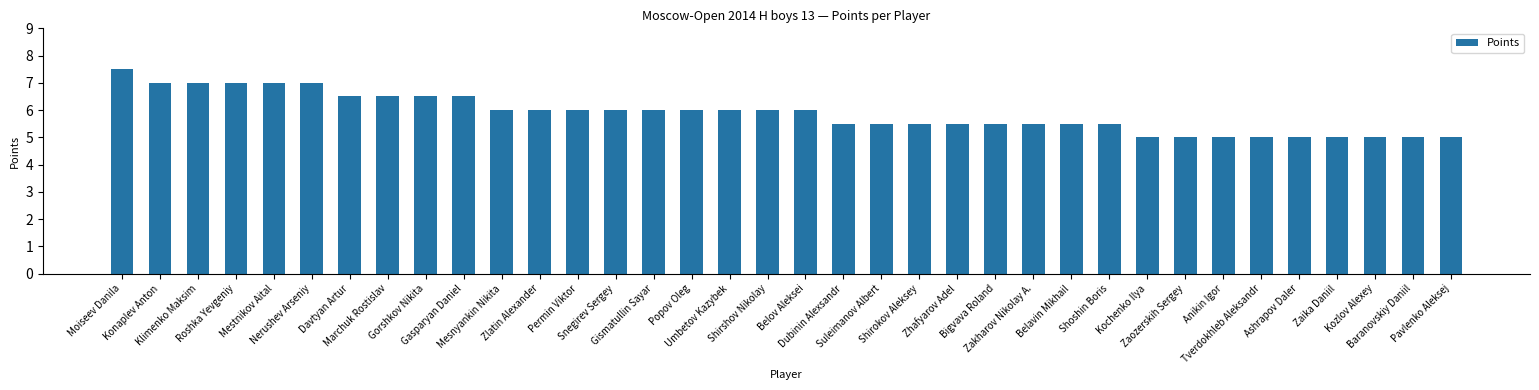

Which has a higher value, Bigvava Roland or Popov Oleg?

Popov Oleg